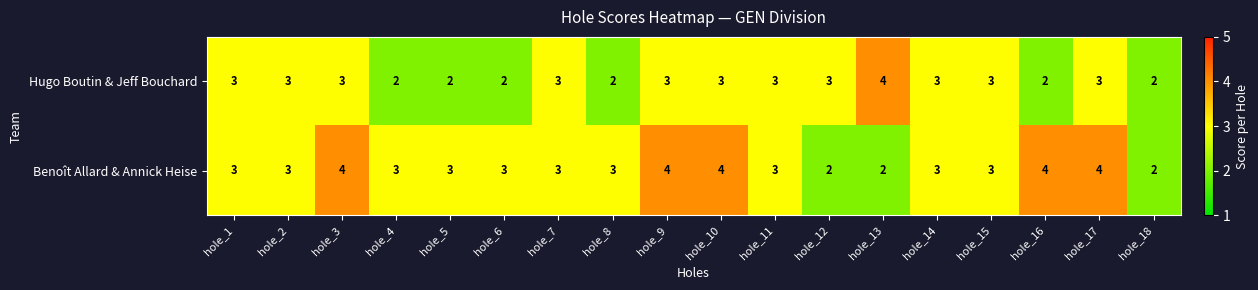

The value of Benoît Allard & Annick Heise at hole_2 is 3. True or false?

True